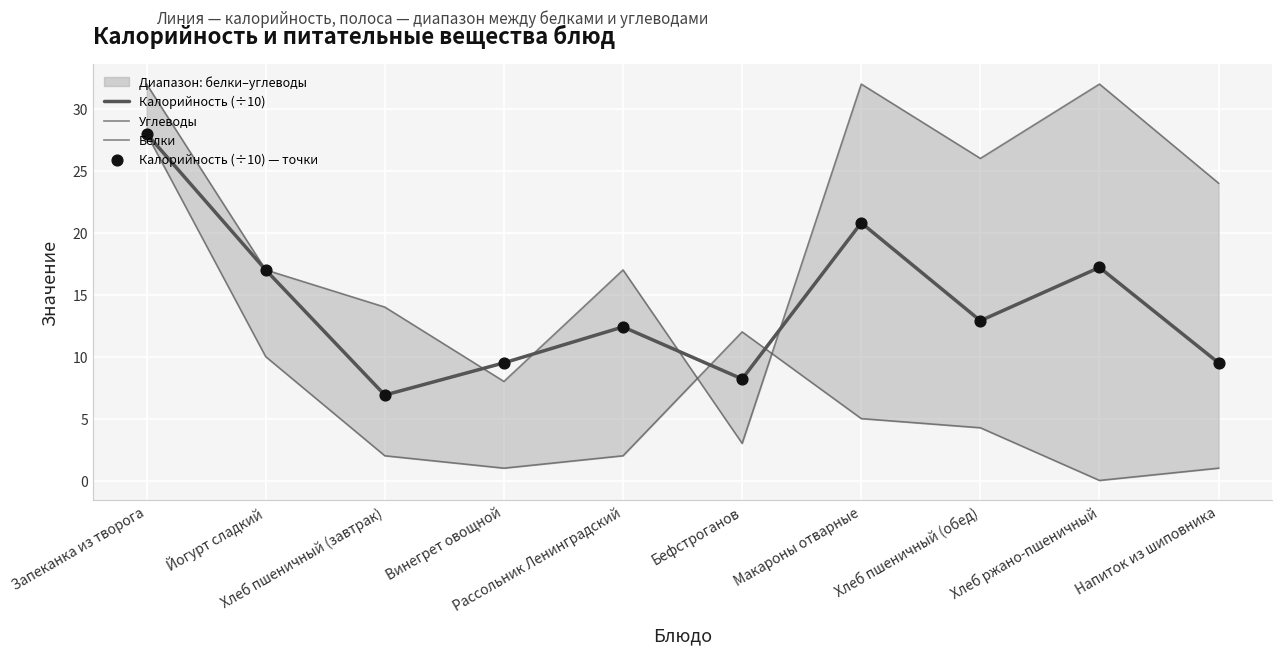

Is the value of Белки at Винегрет овощной greater than the value of Калорийность (÷10) — точки at Запеканка из творога?

No